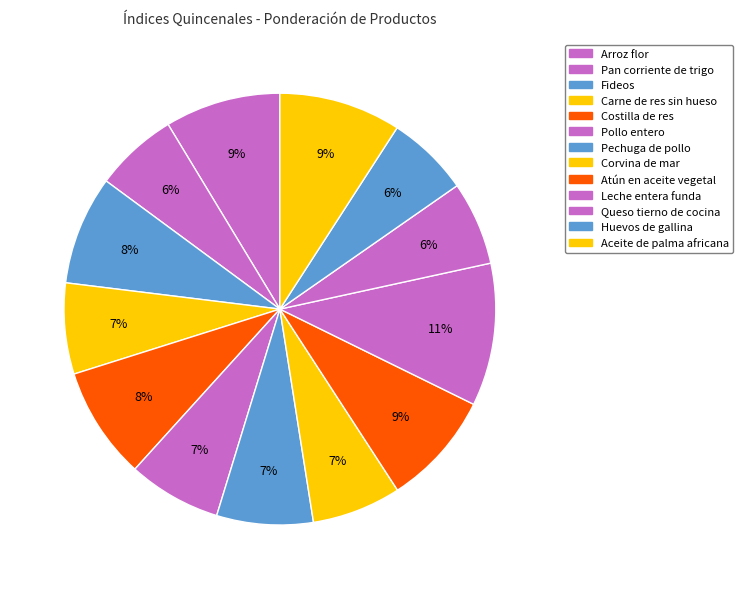

How many segments does this pie chart have?

13